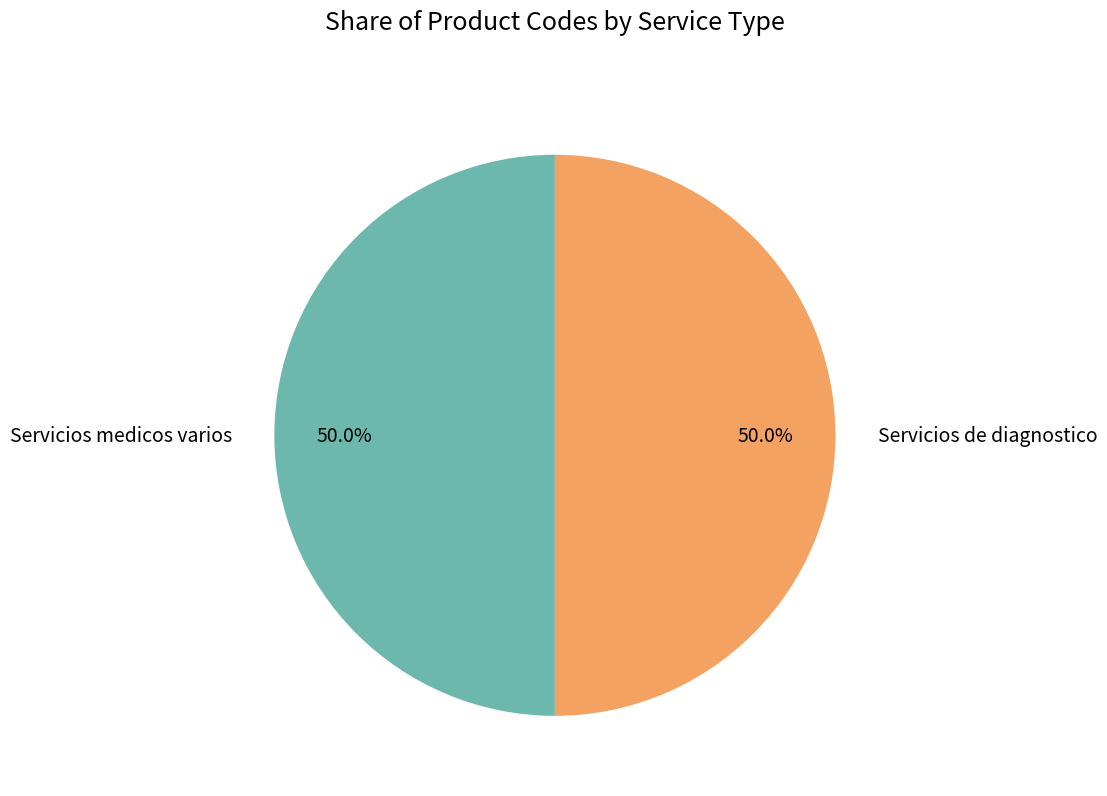

How many segments does this pie chart have?

2